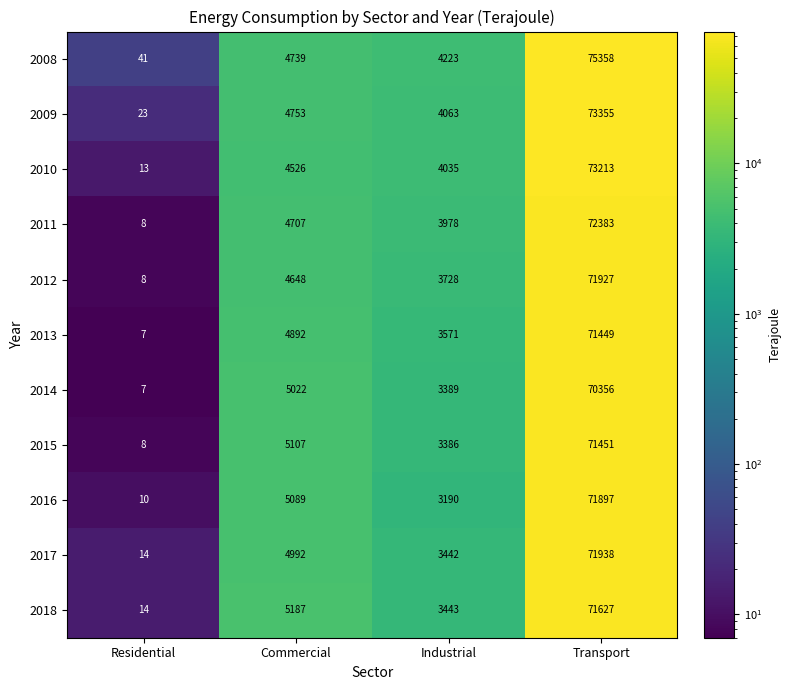

At how many categories does at least one series exceed 52088?

1